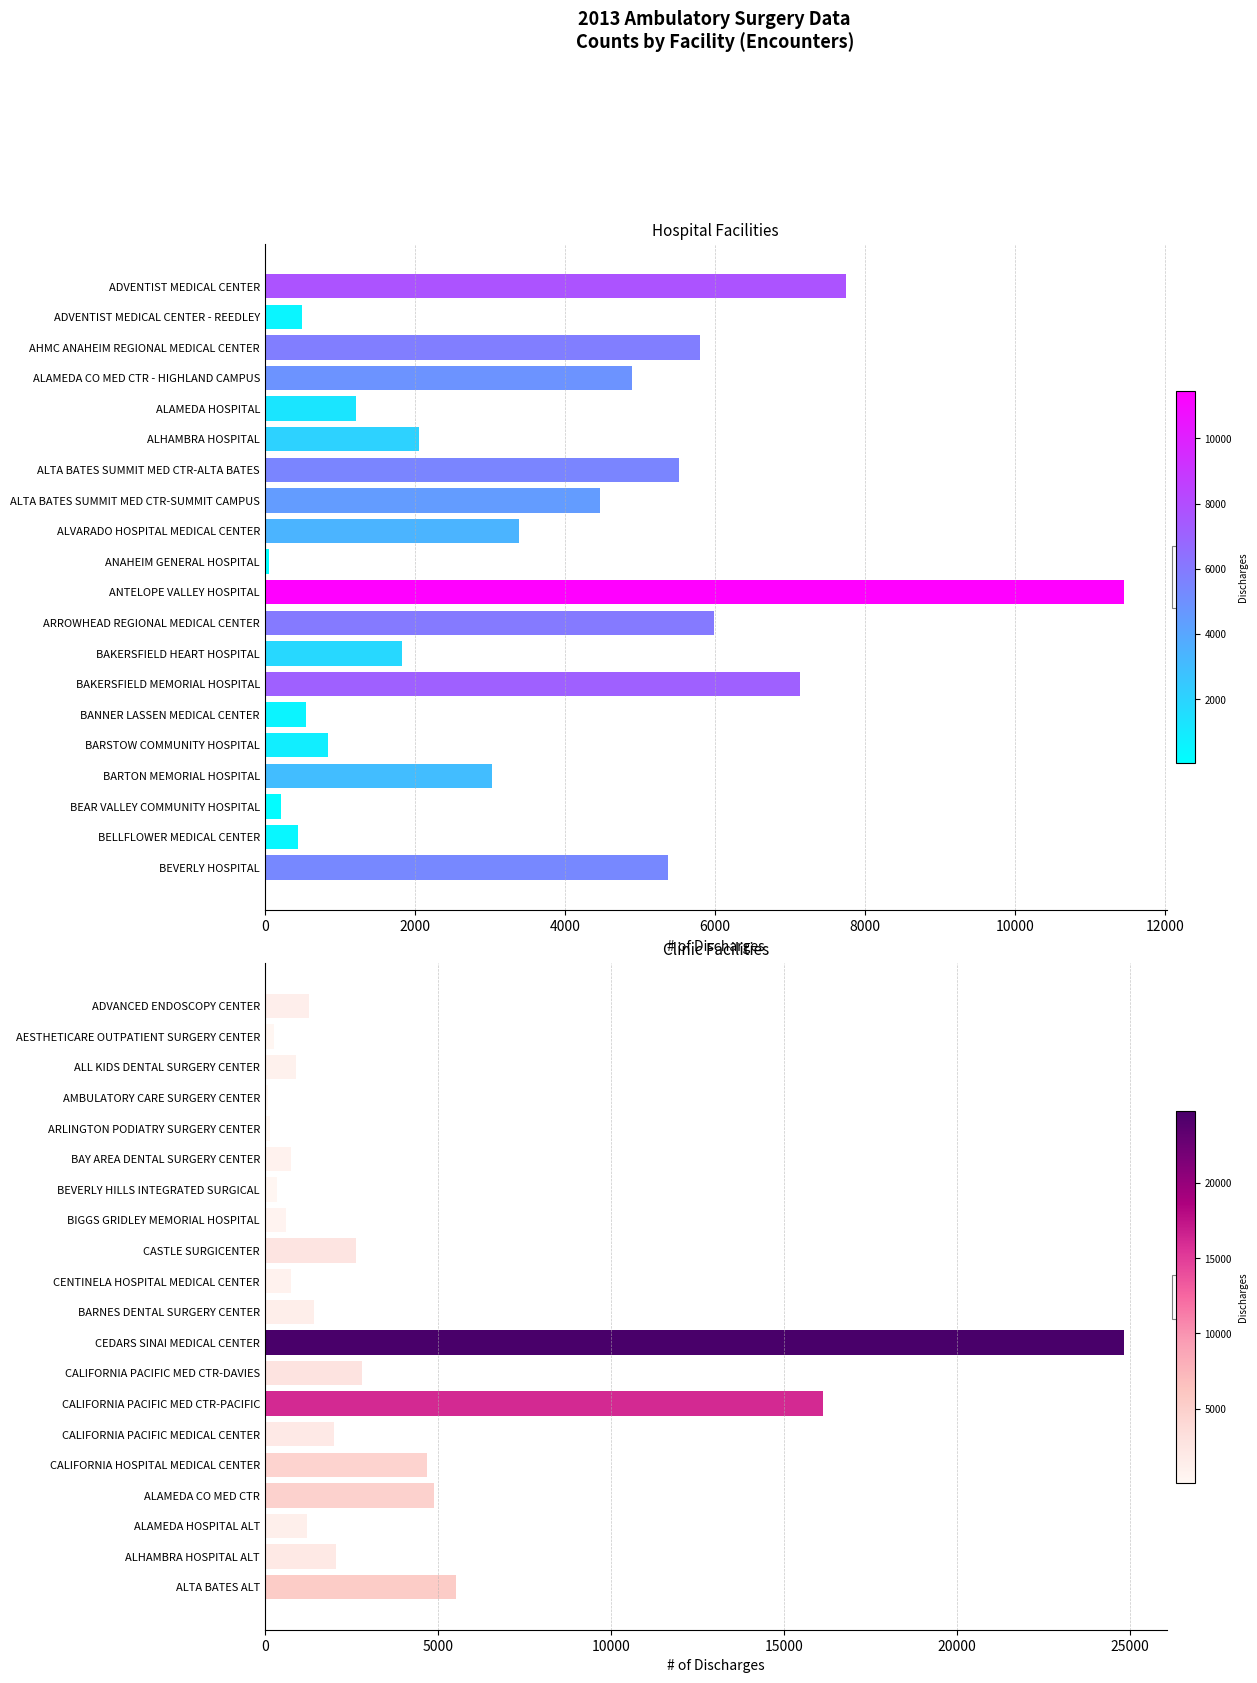

Rank the series at 9 from lowest to highest value.

Hospital, Clinic